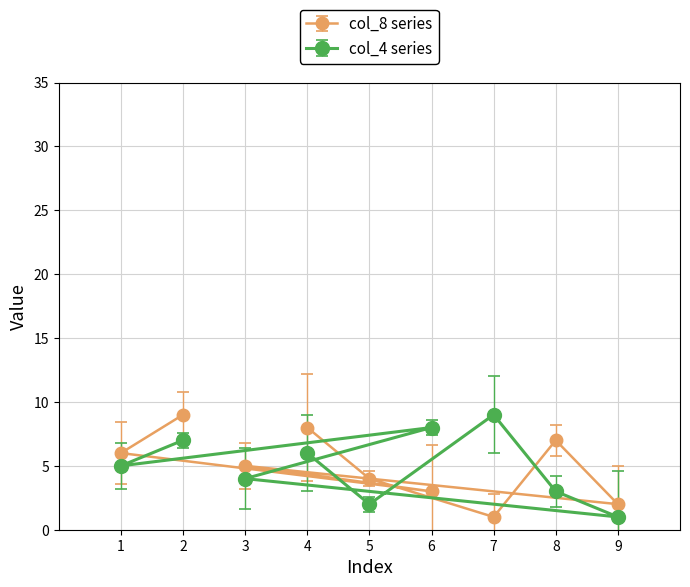

Is the value of col_8 series at 7 greater than the value of col_4 series at 7?

No